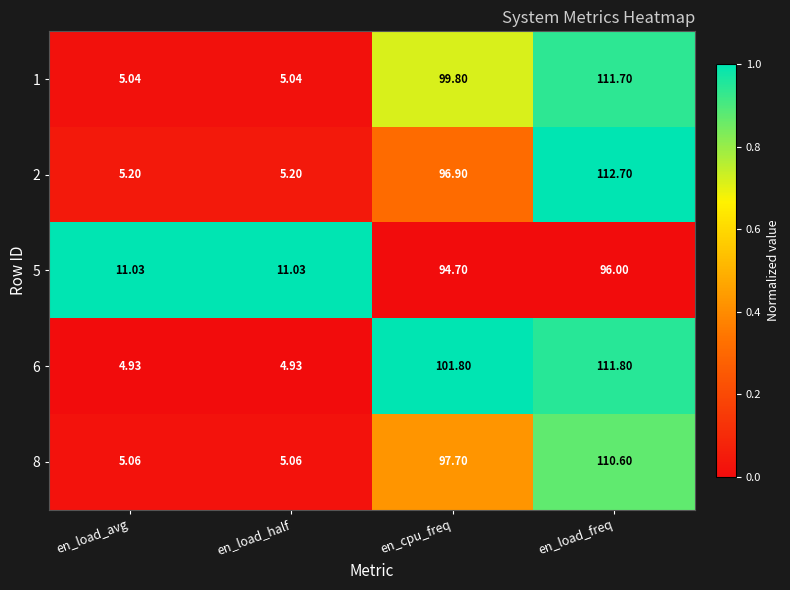

What is the total value across all series at en_load_half?

31.3